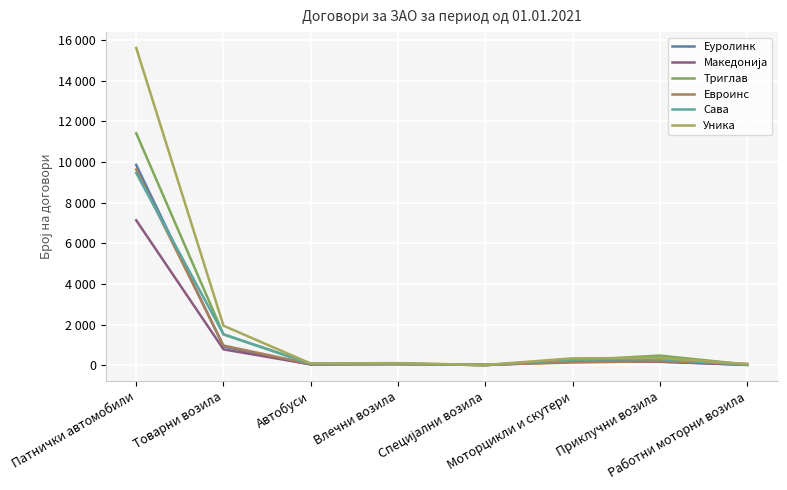

Does the chart have visible grid lines?

Yes